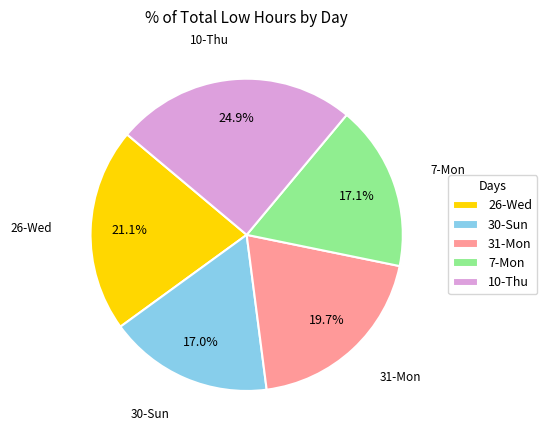

True or false: 10-Thu accounts for 35% of the total.

False